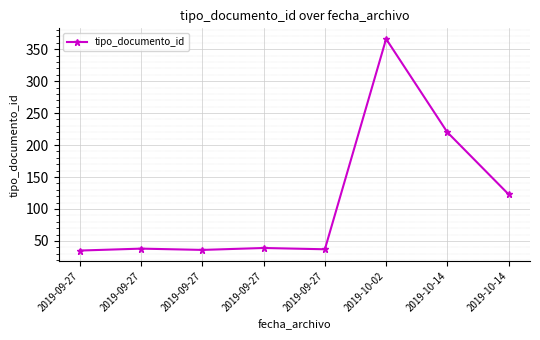

How many values are below 39?

4